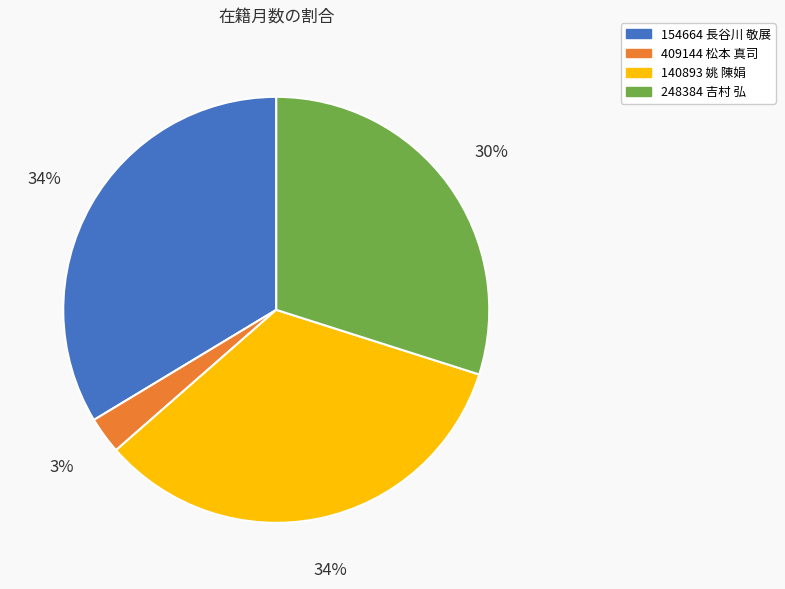

How many slices are in this pie chart?

4